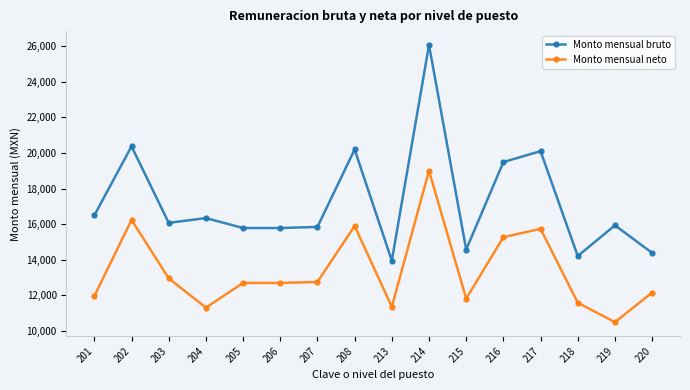

True or false: Monto mensual neto has more than 2 points higher than both neighbors.

True